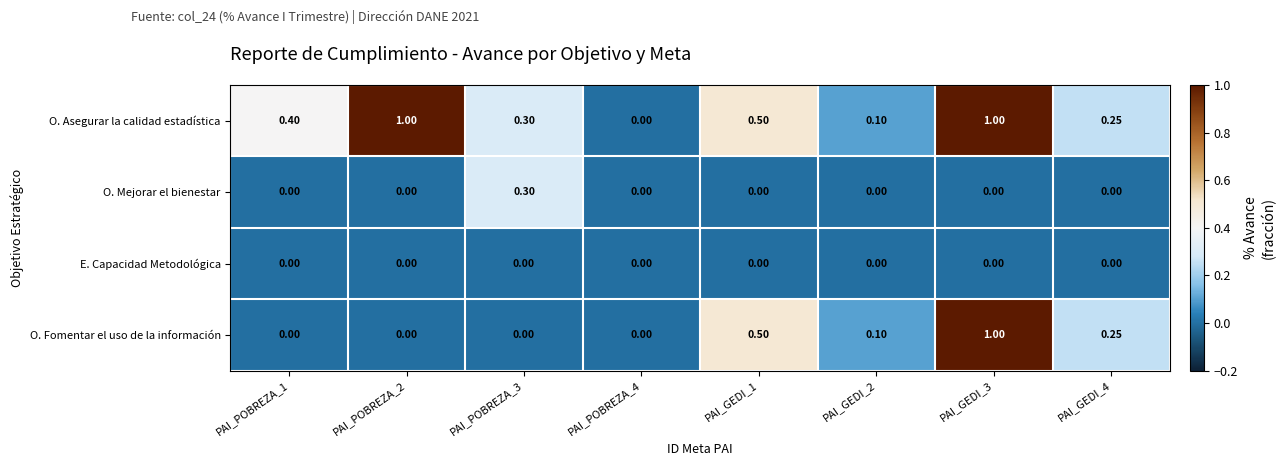

Count the number of categories in the chart.

8